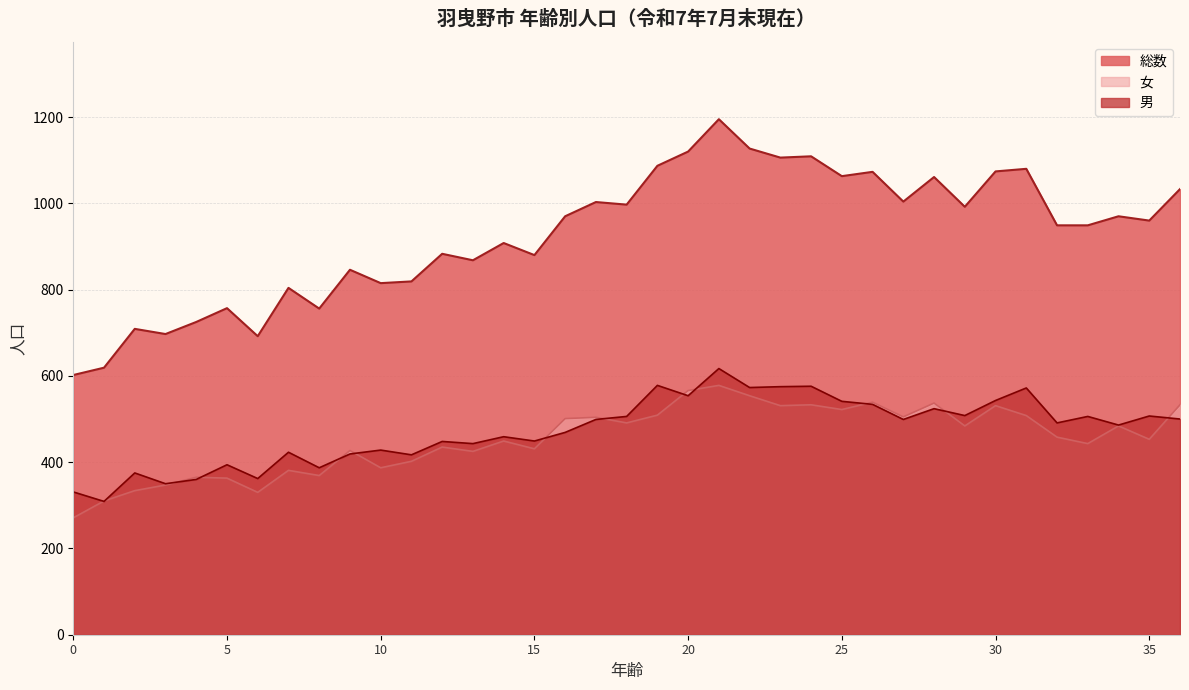

How many values in the 女 series are below 458?

18